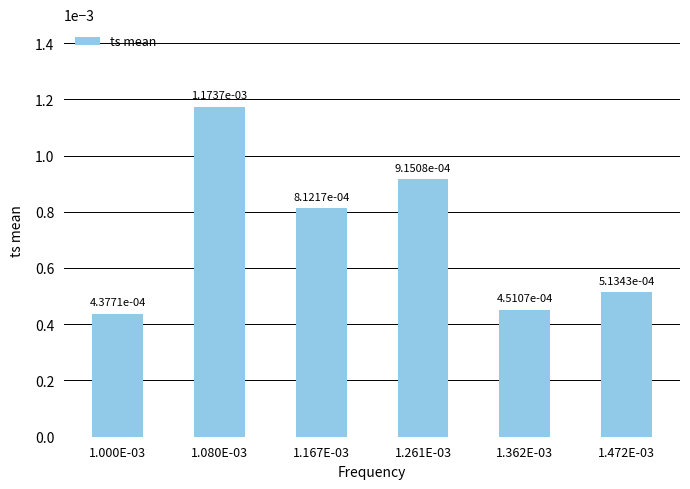

At which category does the chart reach its minimum across all series?

1.000E-03